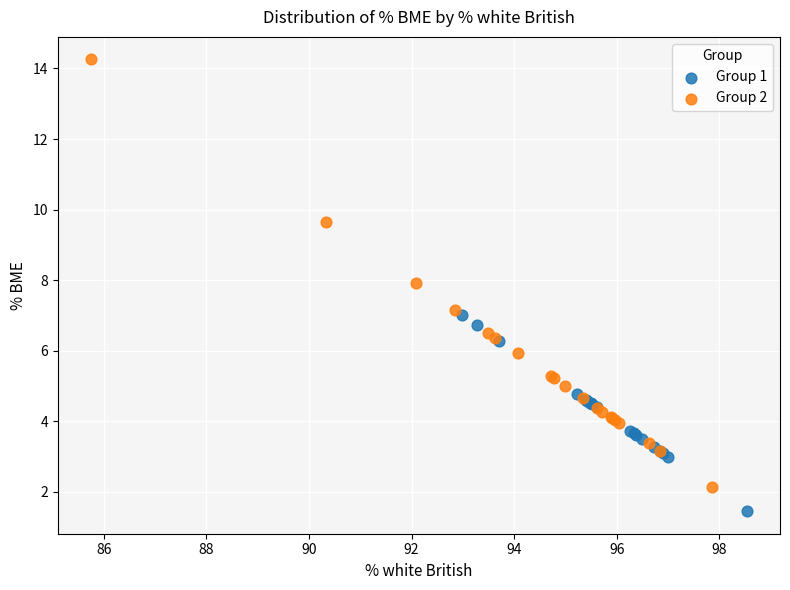

Which series has the widest spread of Y values?

Group 2